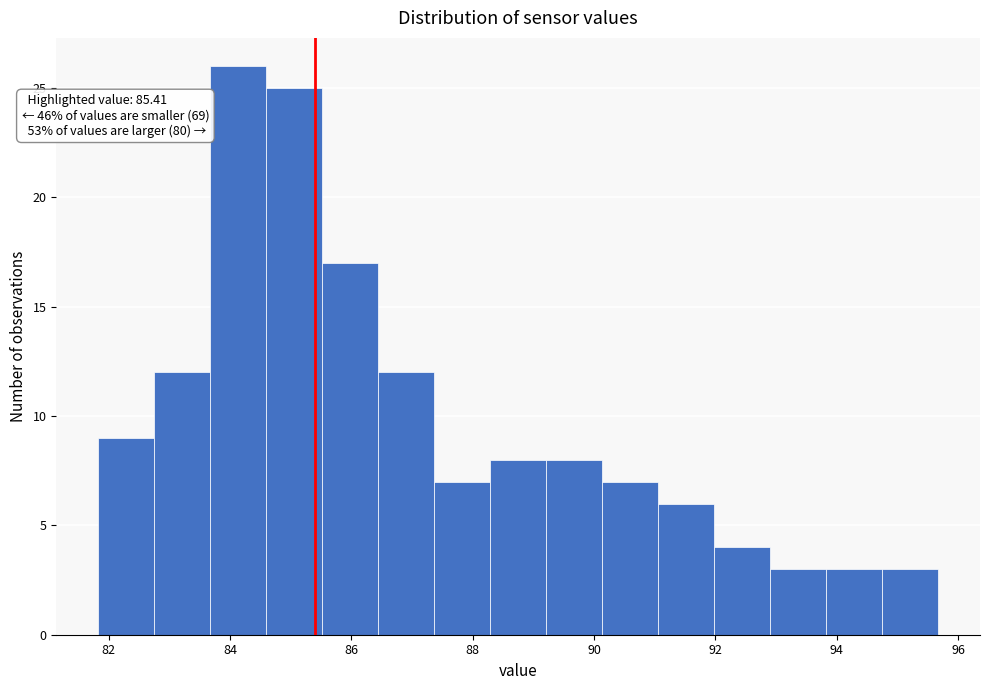

Over which range of the x-axis is the bar tallest?

83.6 to 84.6